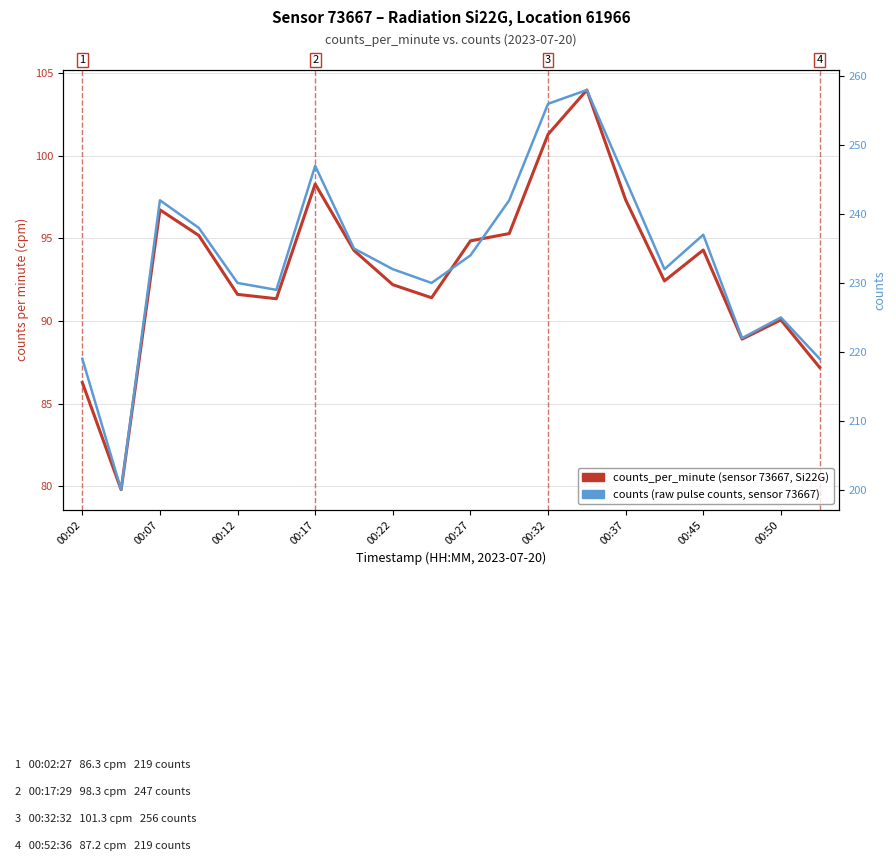

Which series has the largest total across all categories?

counts (raw pulse counts)